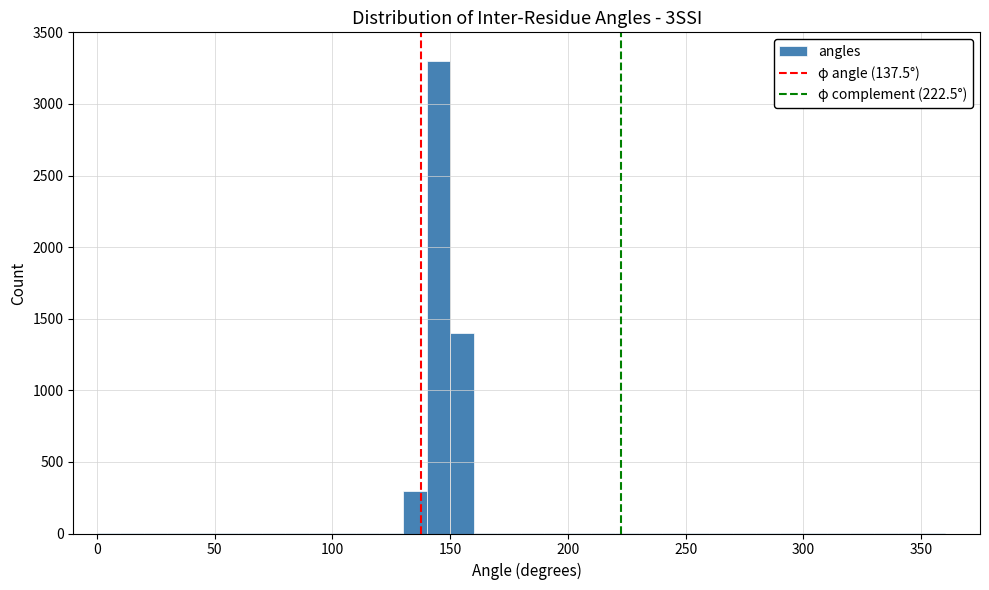

Read against the x-axis, roughly where is the centre of the tallest bar?

145